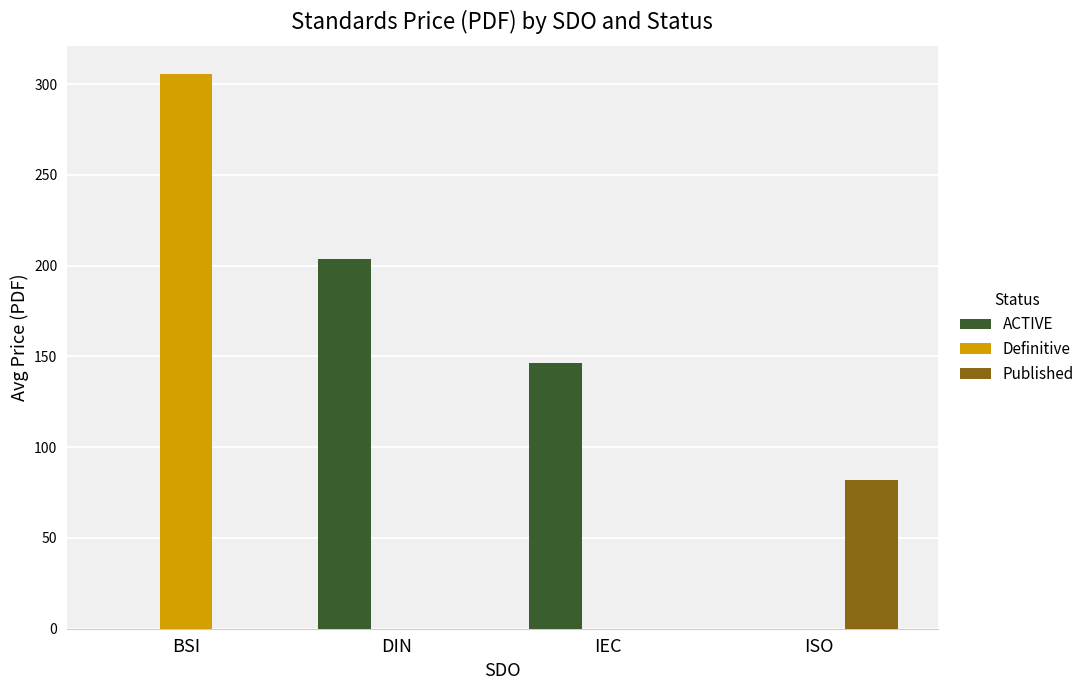

Which series has the largest total across all categories?

ACTIVE